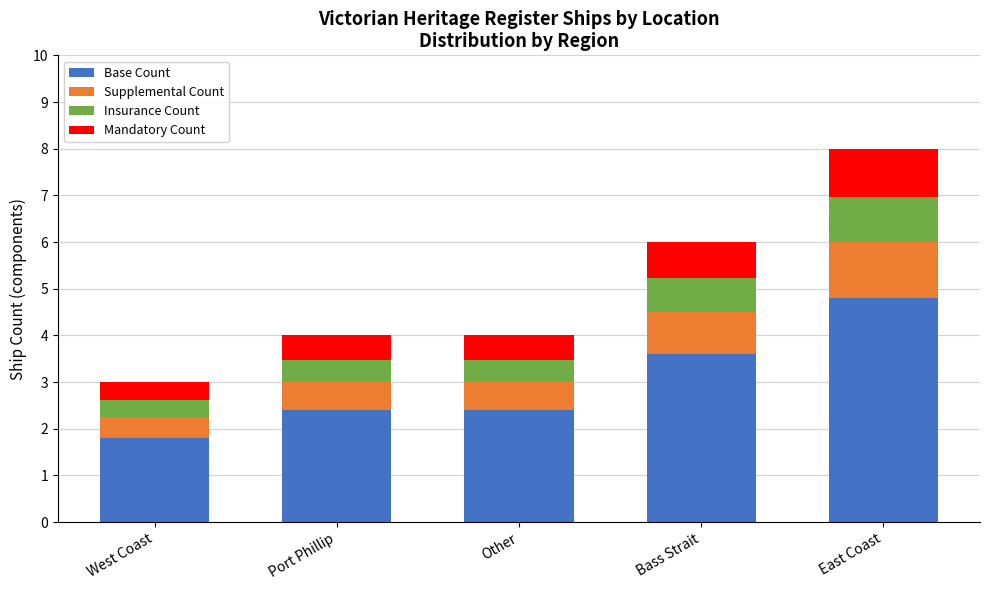

Which category has the highest value in the Base Count series?

East Coast